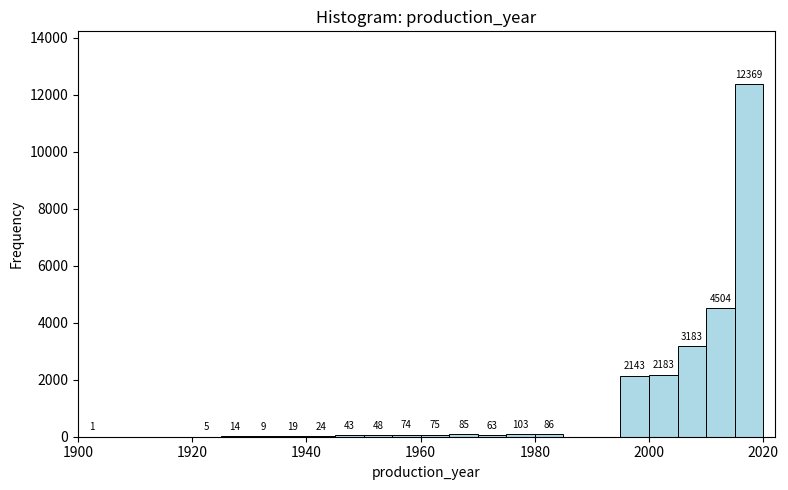

Around what value on the x-axis is the tallest bar? Give the approximate position of its centre, as read against the axis.

2018